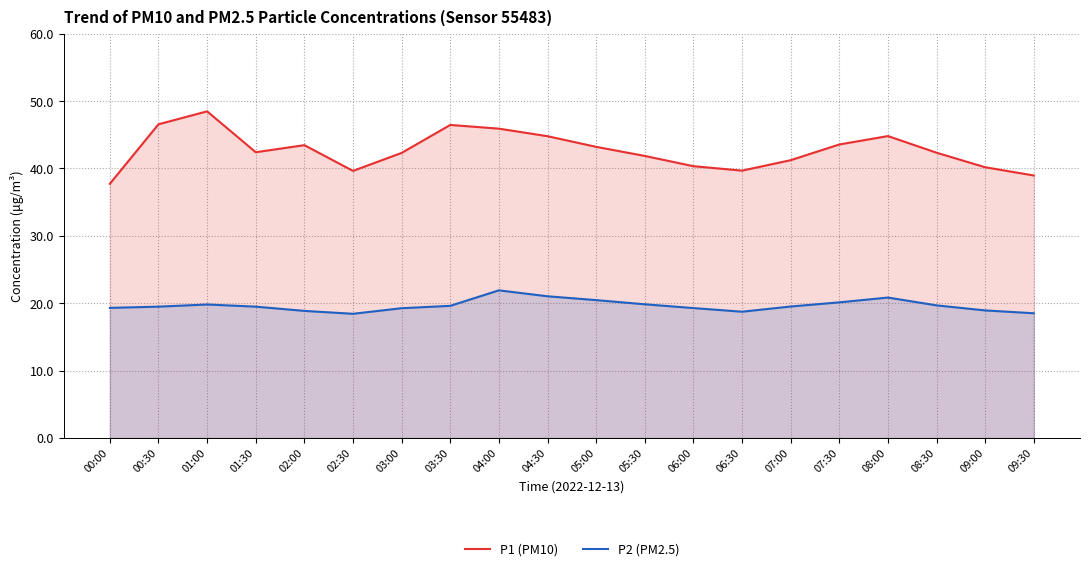

Rank the categories by P1 (PM10) value from highest to lowest.

01:00, 00:30, 03:30, 04:00, 08:00, 04:30, 07:30, 02:00, 05:00, 01:30, 08:30, 03:00, 05:30, 07:00, 06:00, 09:00, 06:30, 02:30, 09:30, 00:00